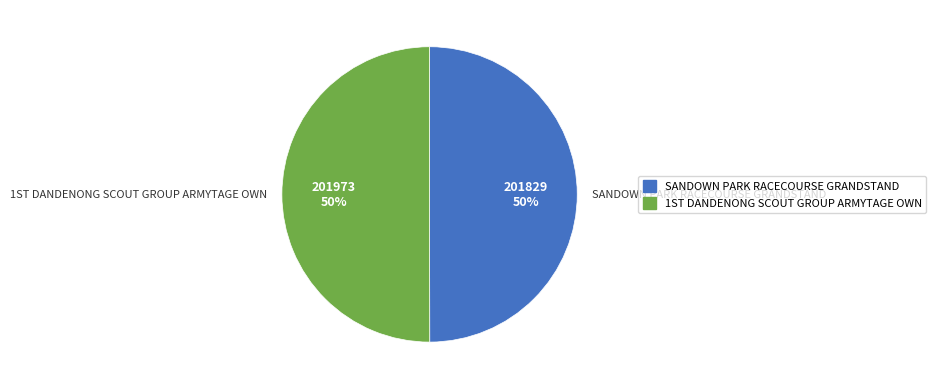

To the nearest percent, what is the average slice percentage?

50%